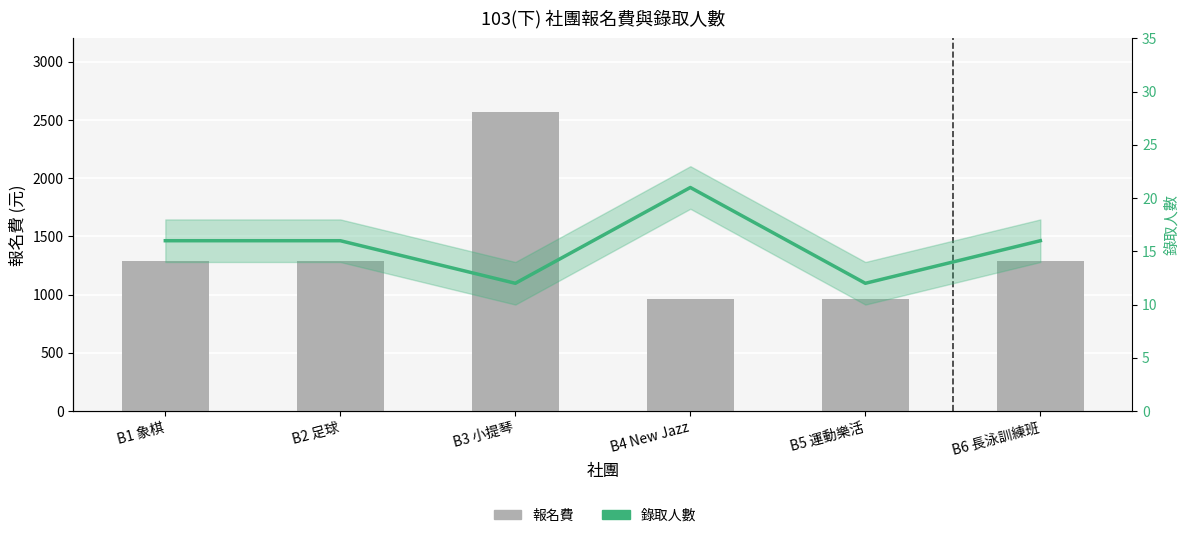

At which category is the sum across all series the highest?

B3 小提琴